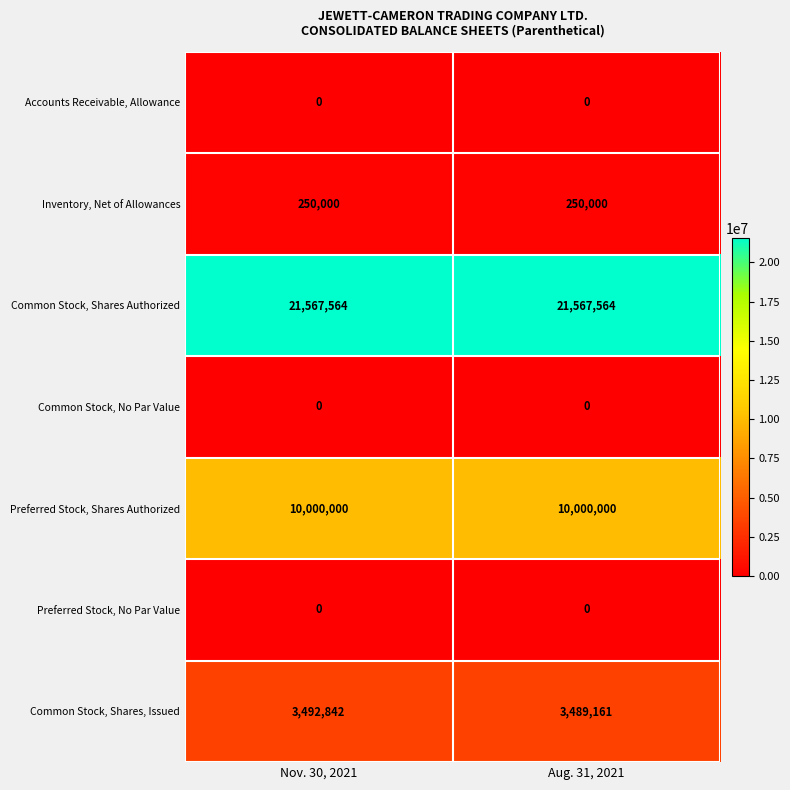

Which series has the largest total across all categories?

Common Stock, Shares Authorized